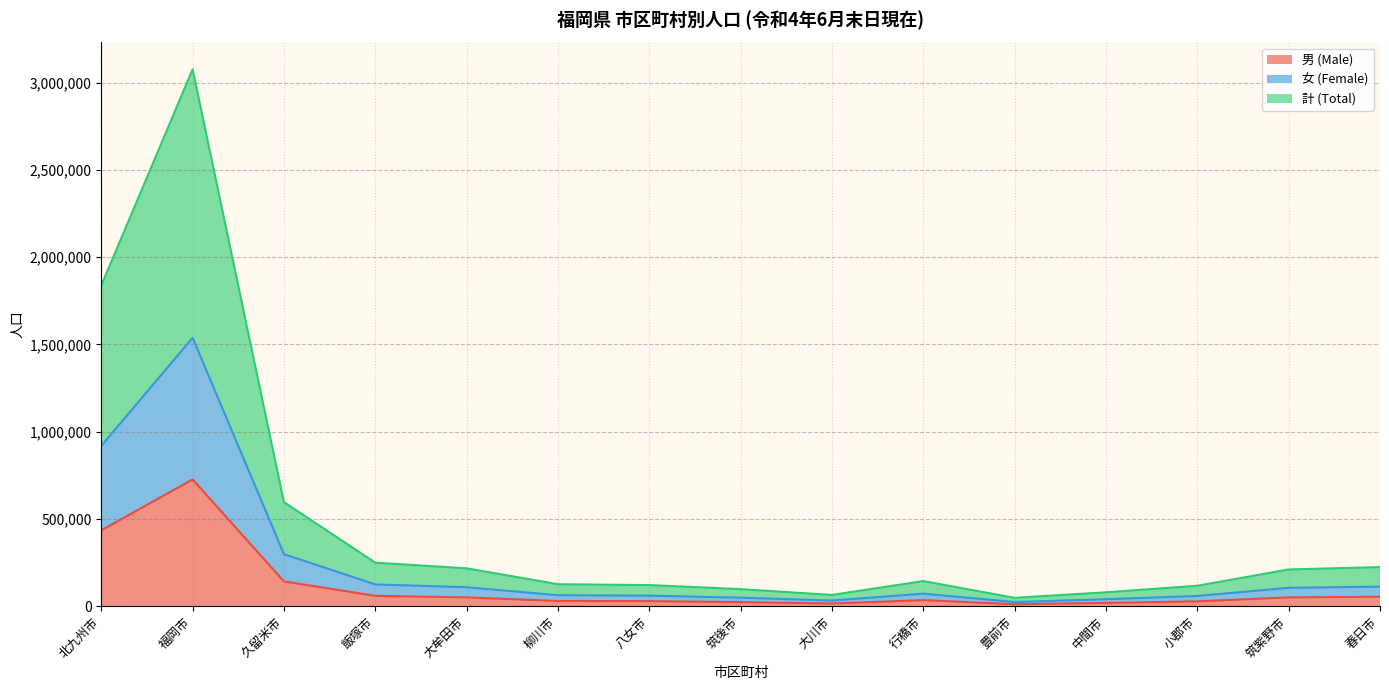

Which has a higher value, 筑紫野市 or 柳川市?

筑紫野市